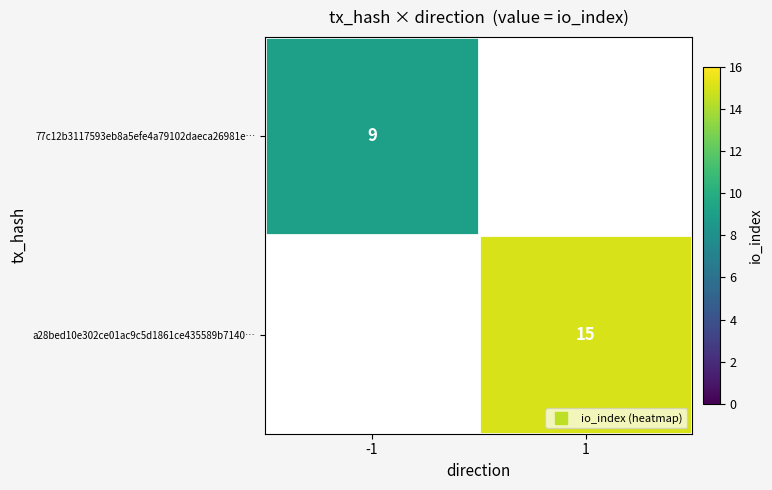

Where is 77c12b3117593eb8a5efe4a79102daeca26981e… nearest to the value 9?

-1